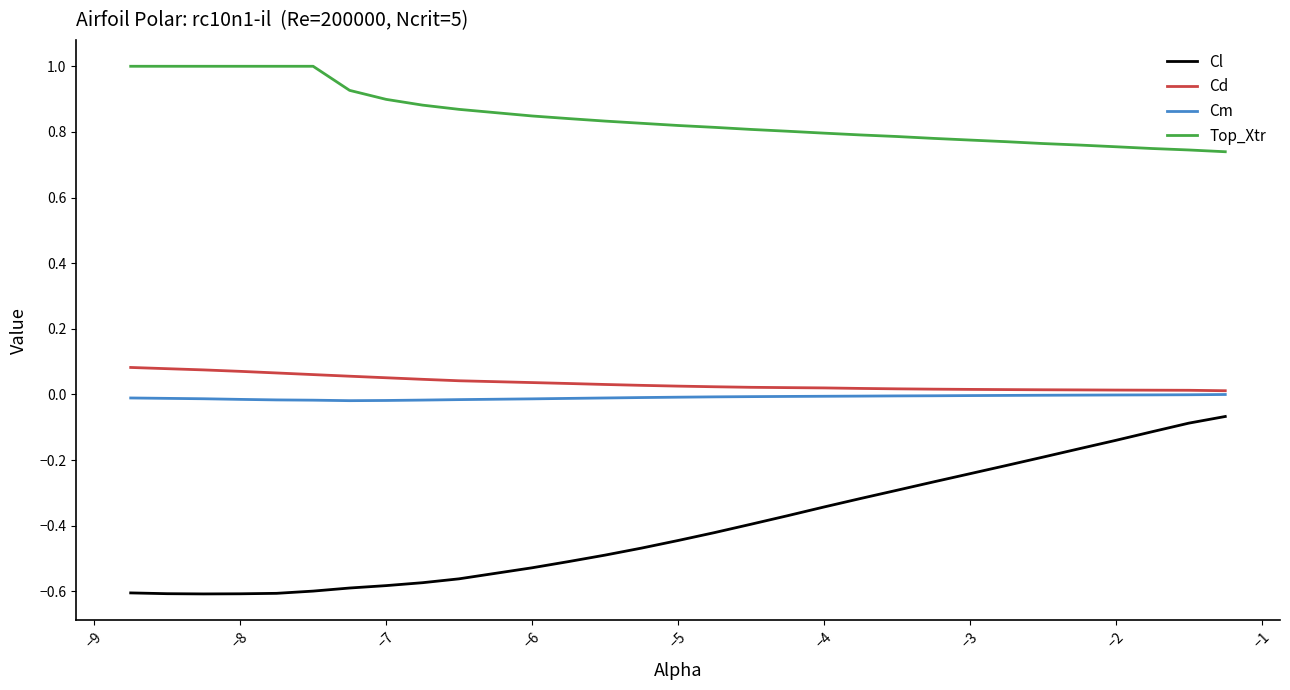

What is the greatest value displayed?

1.0